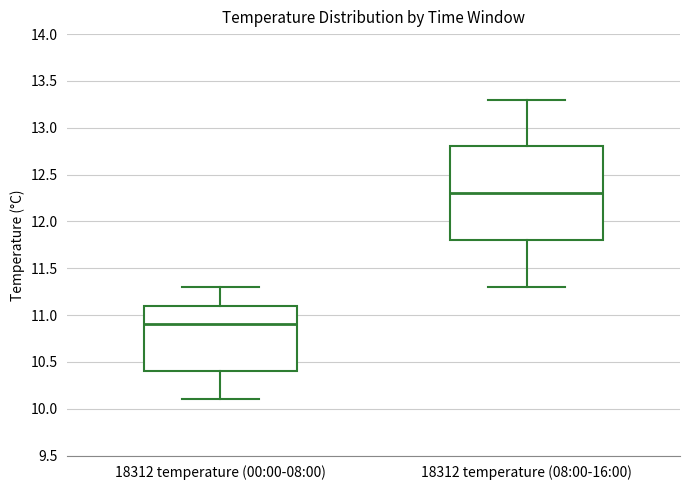

Where is the upper edge of the box for 18312 temperature (00:00-08:00) on the y-axis? The values are not printed on the chart, so give them approximately, as read against the axis.

11.1